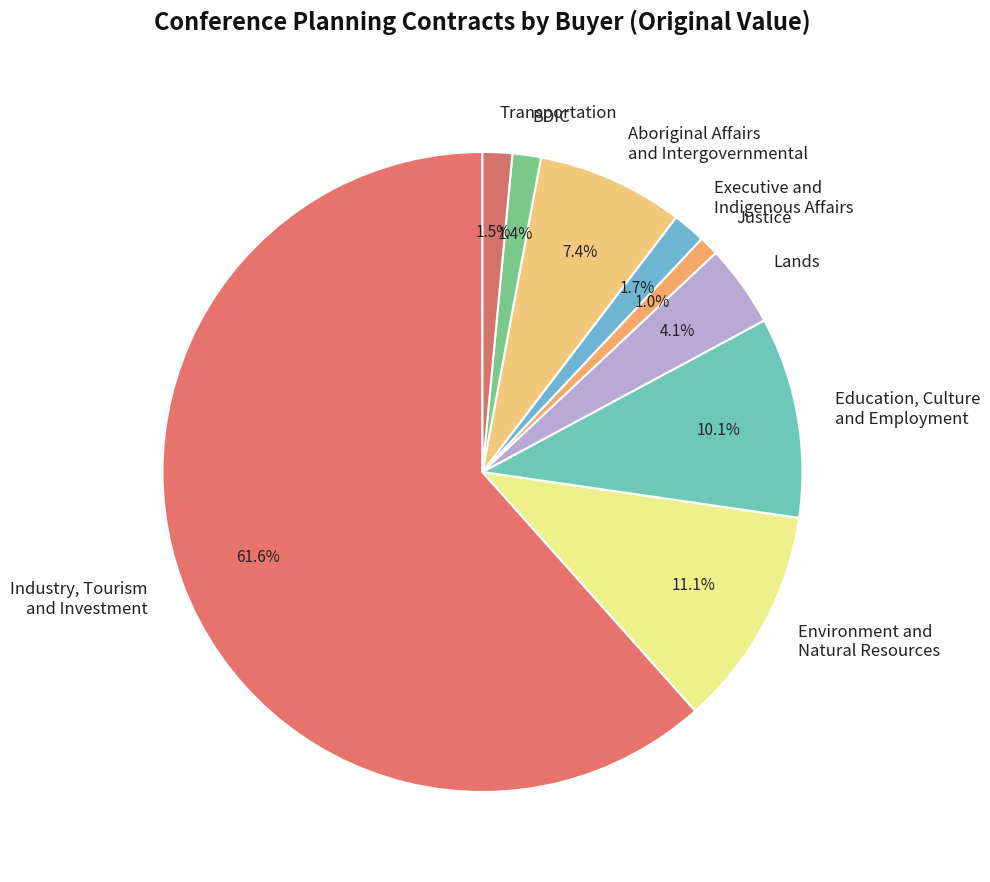

Rank the categories by value from highest to lowest.

Industry, Tourism and Investment, Environment and Natural Resources, Education, Culture and Employment, Aboriginal Affairs and Intergovernmental, Lands, Executive and Indigenous Affairs, Transportation, BDIC, Justice